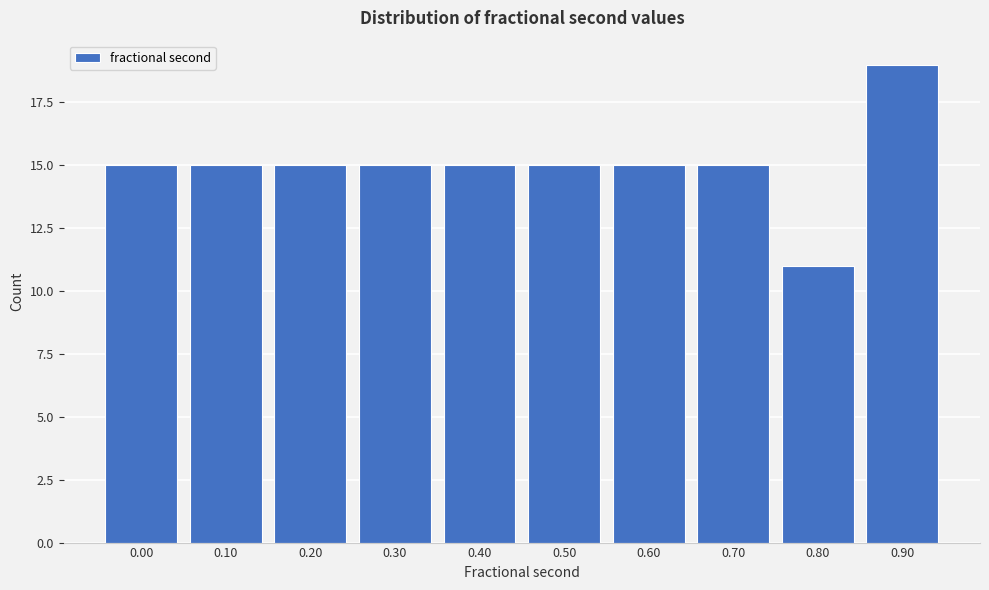

Reading left to right, what are all the values shown in this chart?

0.00=15	0.10=15	0.20=15	0.30=15	0.40=15	0.50=15	0.60=15	0.70=15	0.80=11	0.90=19